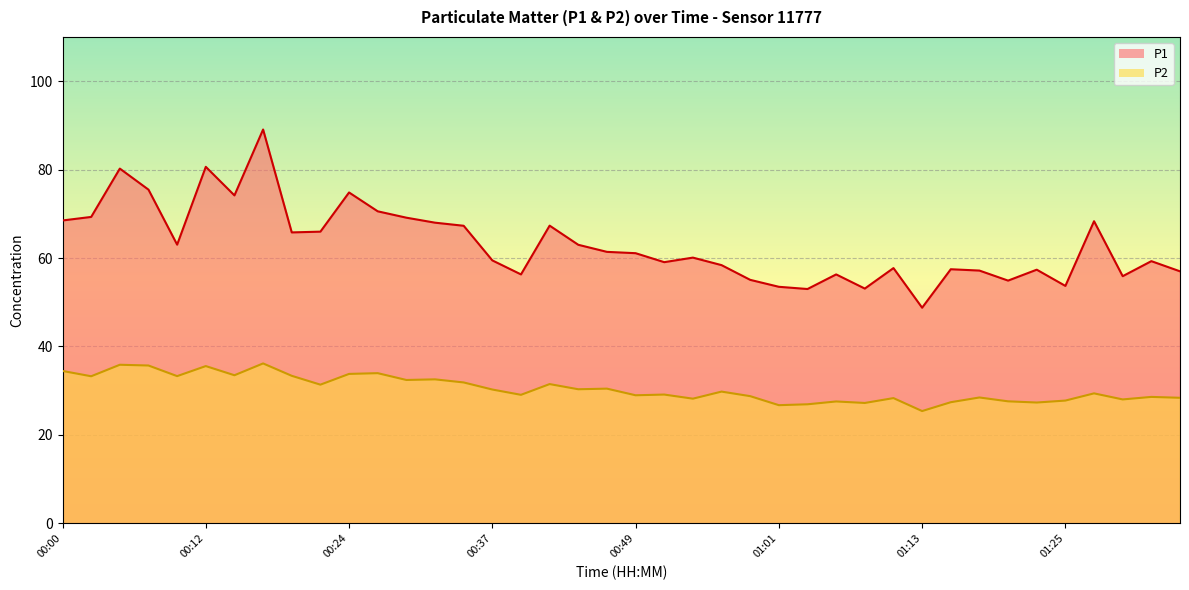

What is the label of the 19th point from the right?

00:51